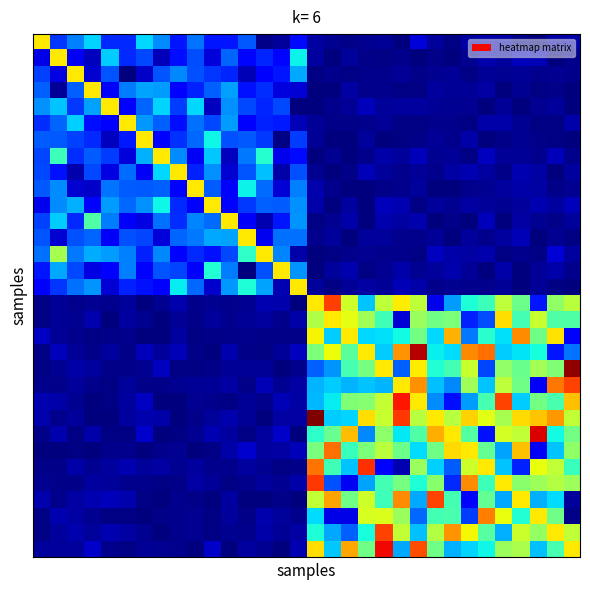

At how many categories does at least one series exceed 0?

32